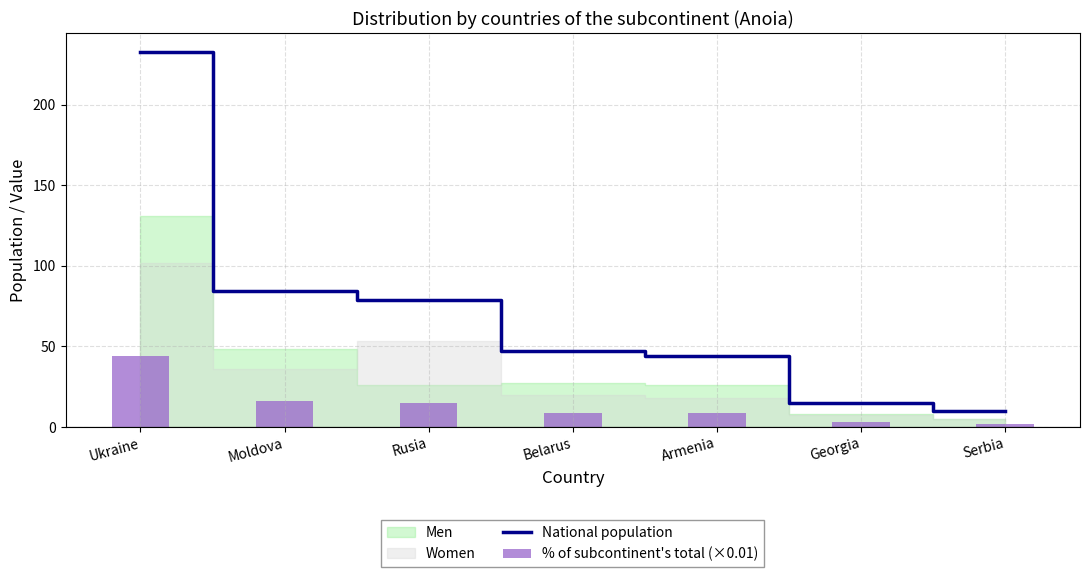

What is the spread (max minus min) of values at Ukraine?

189.3